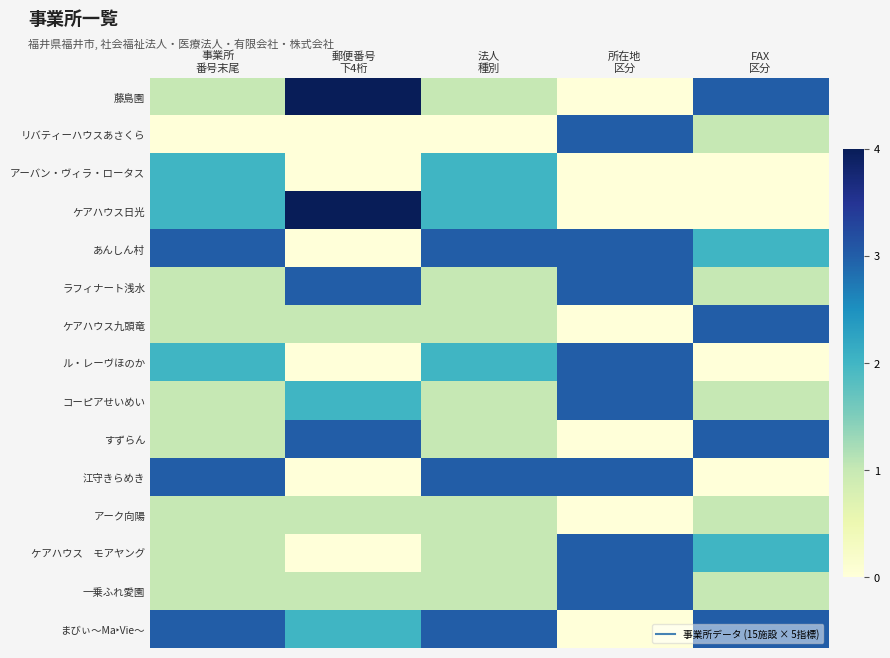

Which series has the largest total across all categories?

あんしん村